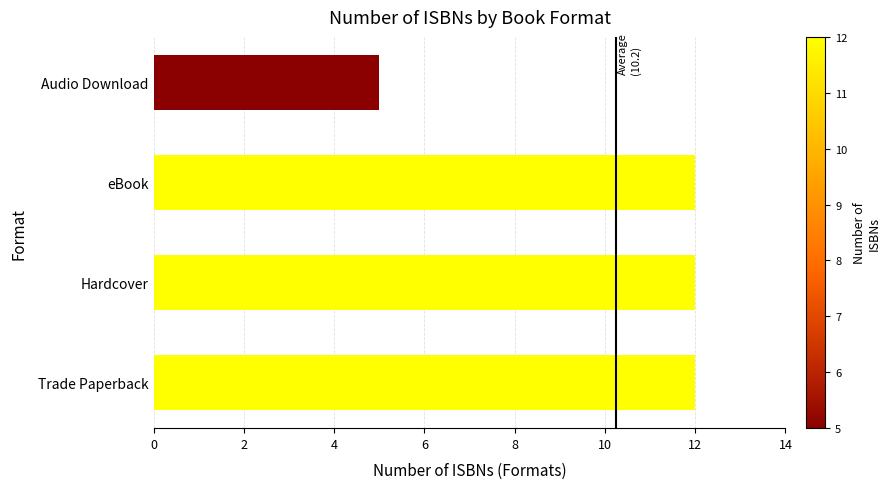

Is it true that the value at Hardcover is 7?

False